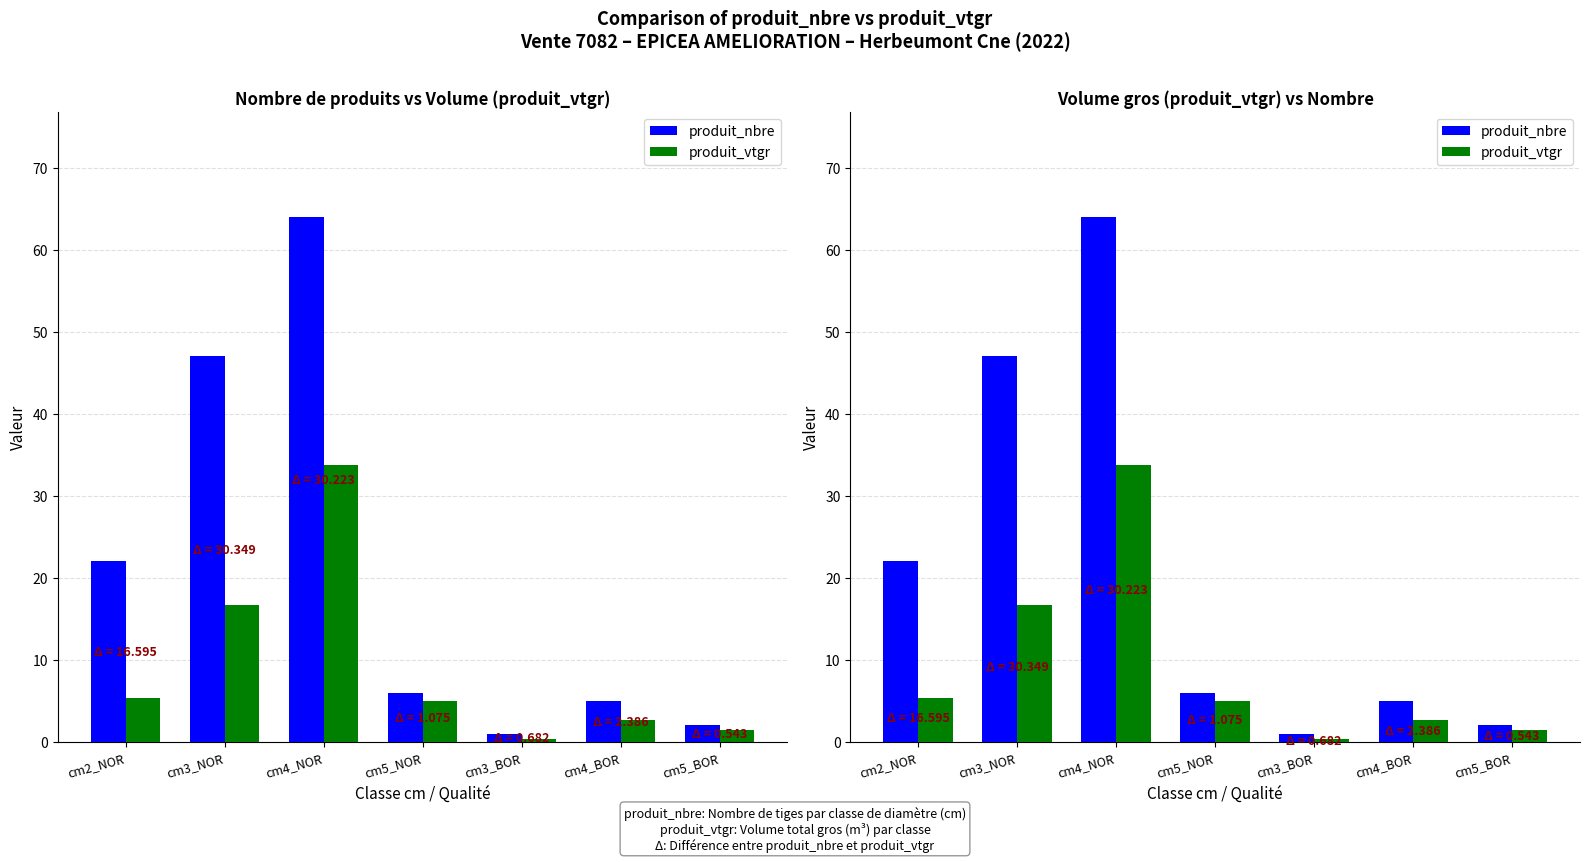

True or false: produit_nbre has a value of 22.0 at cm2_NOR.

True